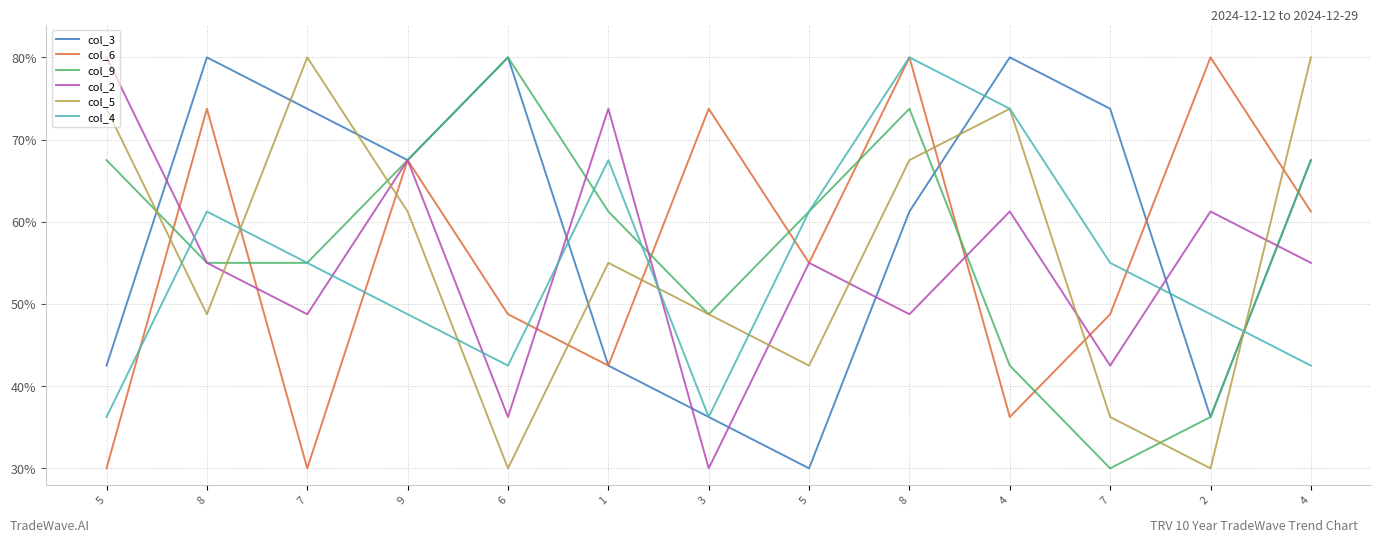

Does the chart display data point markers on the line(s)?

No